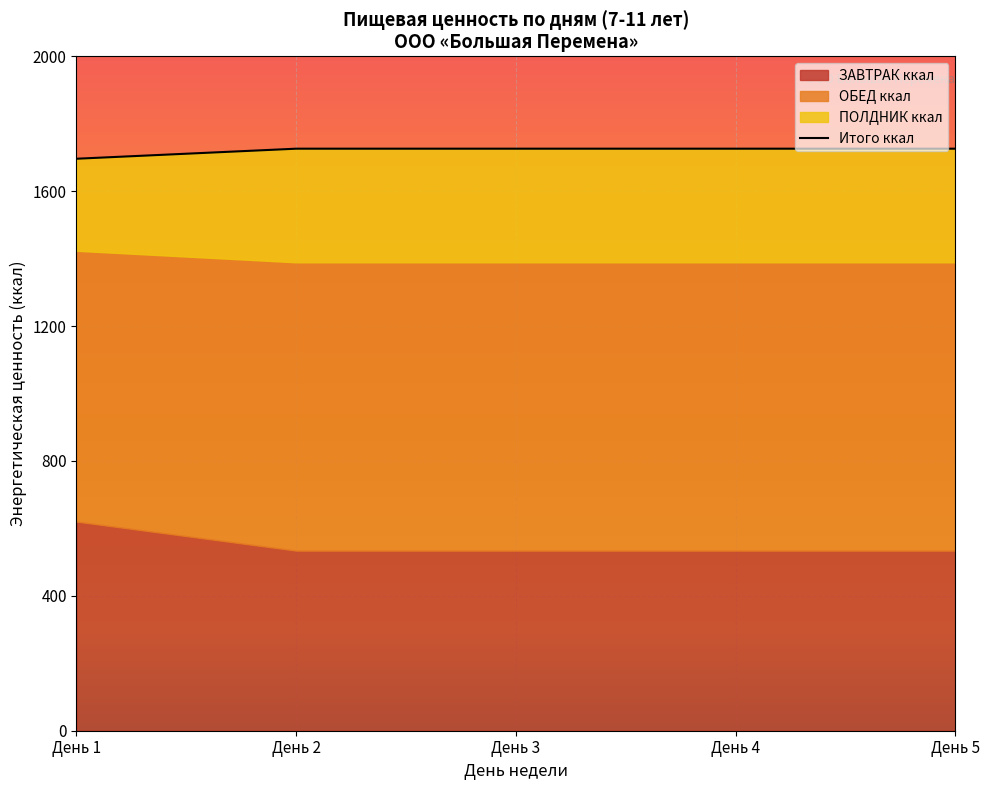

What is the smallest value displayed?

1696.2